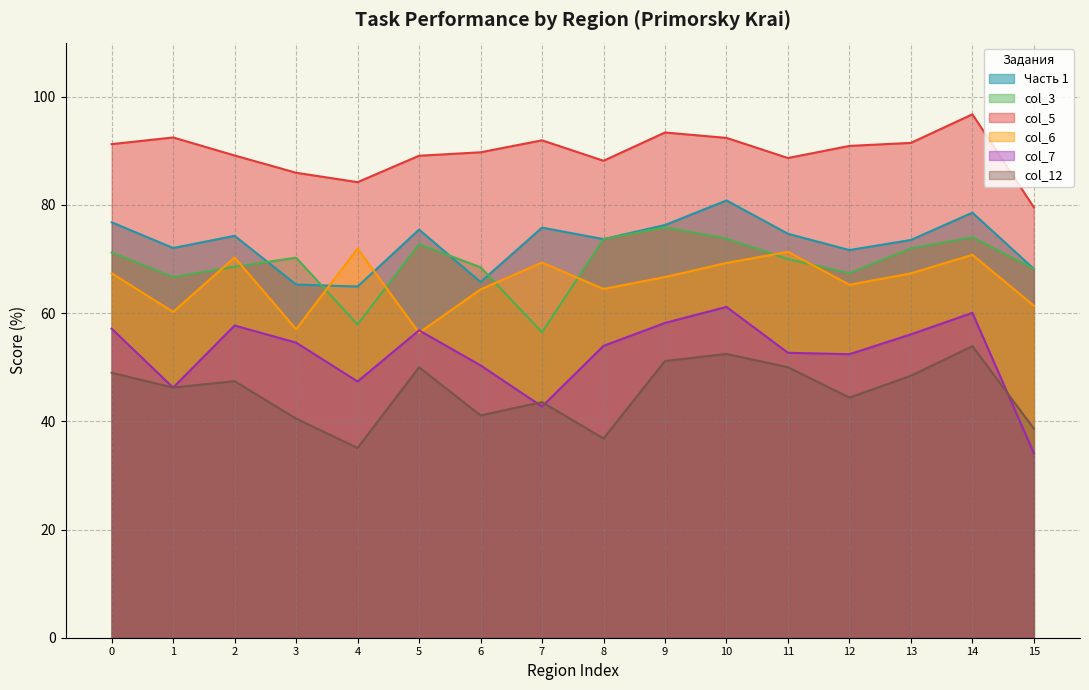

Which series changed the most between 0 and 14?

col_5